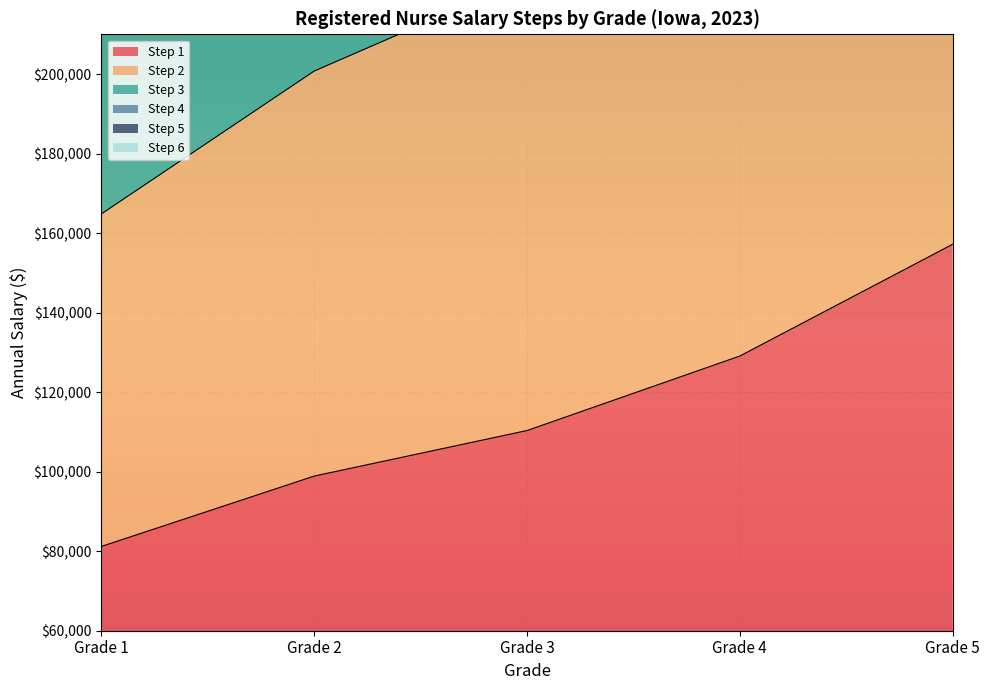

The value of Step 1 at Grade 2 is 98895. True or false?

True